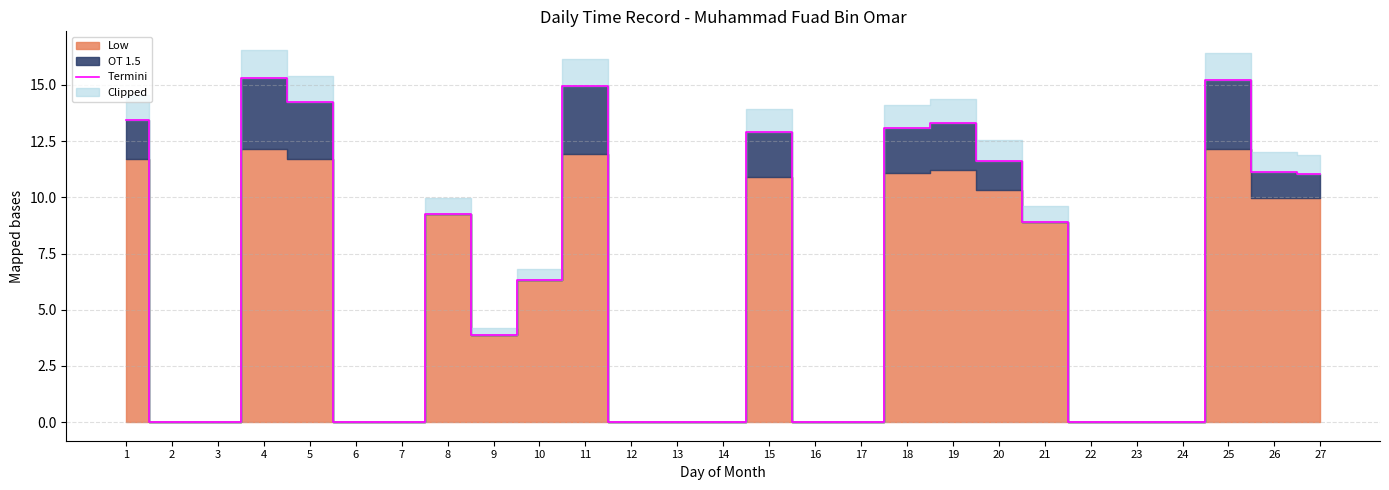

What is the sum of the values at 20 and 25?

26.8